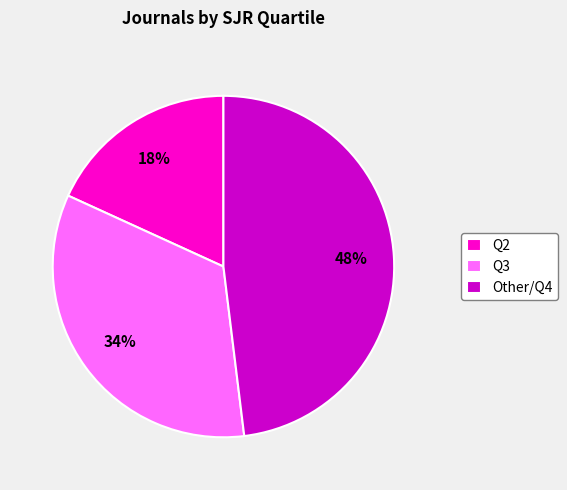

Combined, do Q3 and Q2 account for over 50%?

Yes